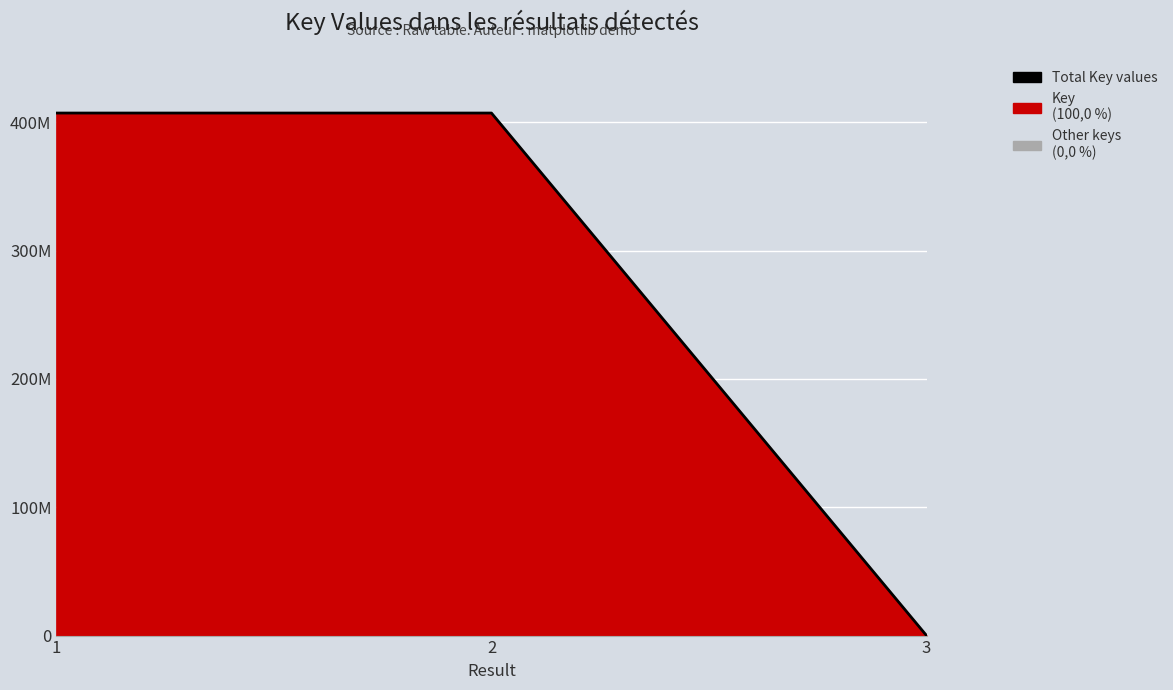

What is the value of the 3rd point from the left?

987